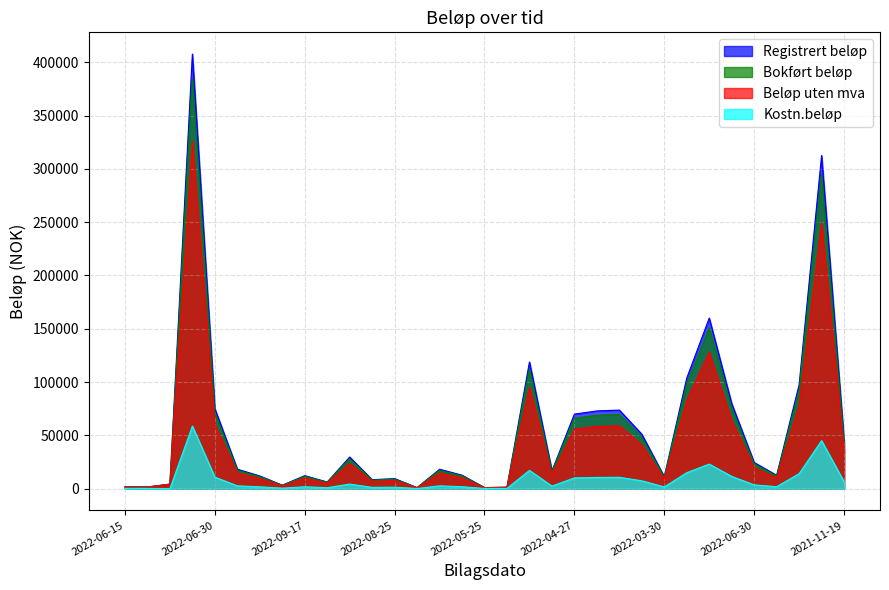

In Registrert beløp, how many points are lower than both neighbors (excluding endpoints)?

9